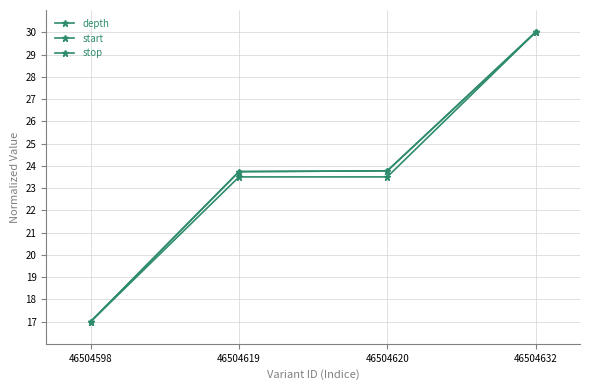

What is the average value of the stop series?

23.6